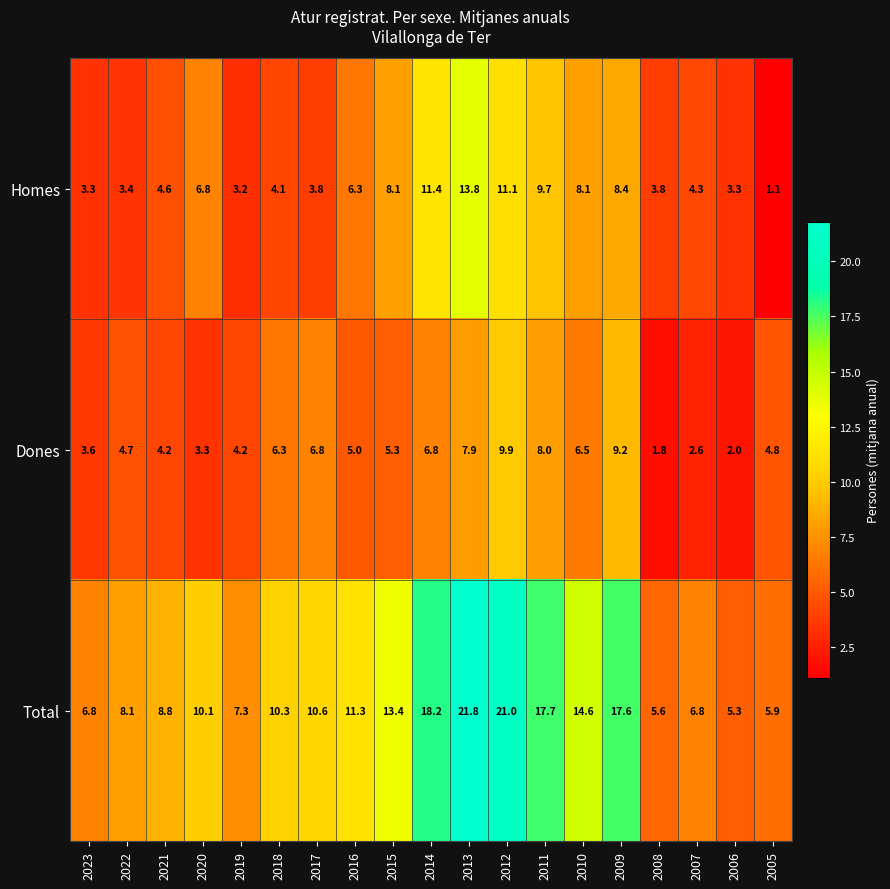

Count the number of data series in this chart.

3